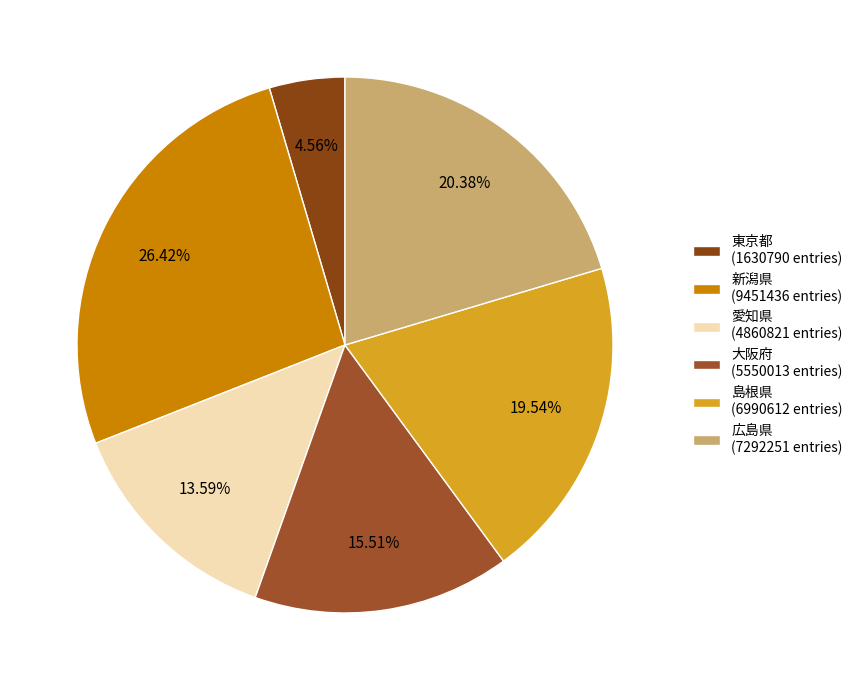

Count the number of slices in the pie.

6